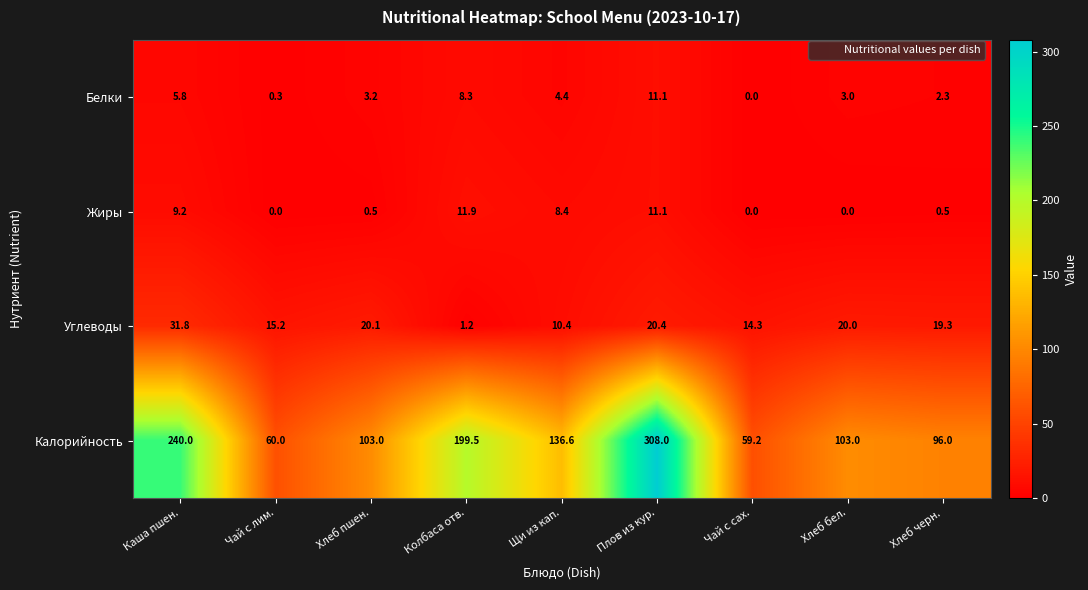

What is the maximum value shown in the chart?

308.0